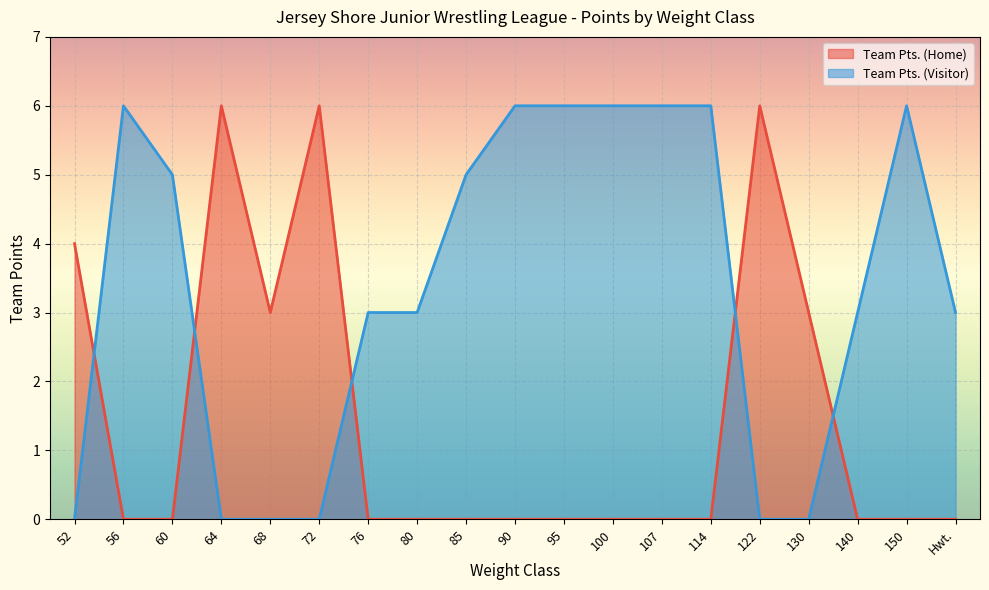

Count the number of categories in the chart.

19